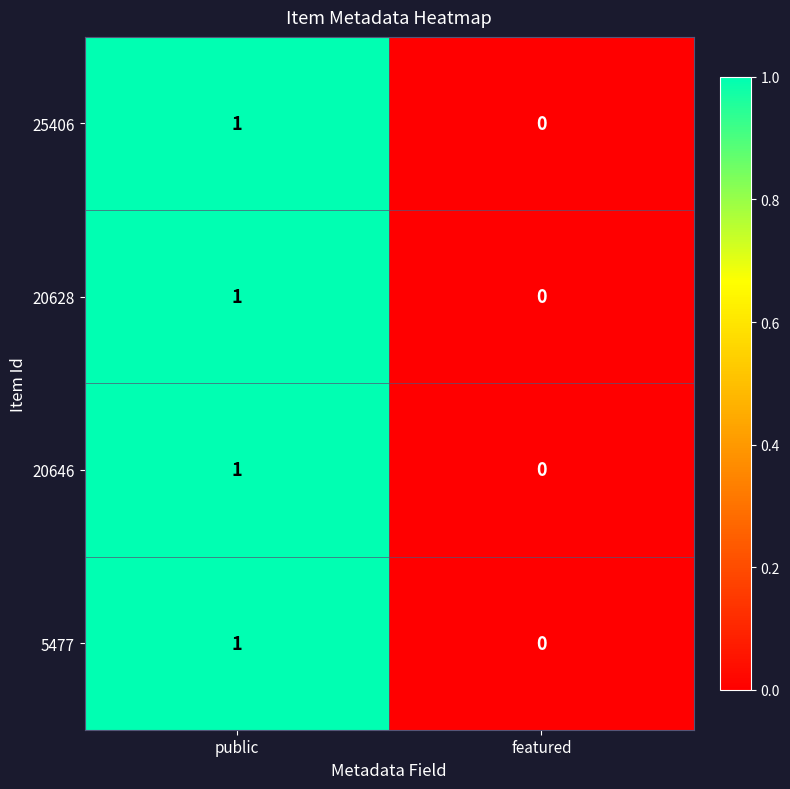

The 25406 series shows 0 at public. True or false?

False